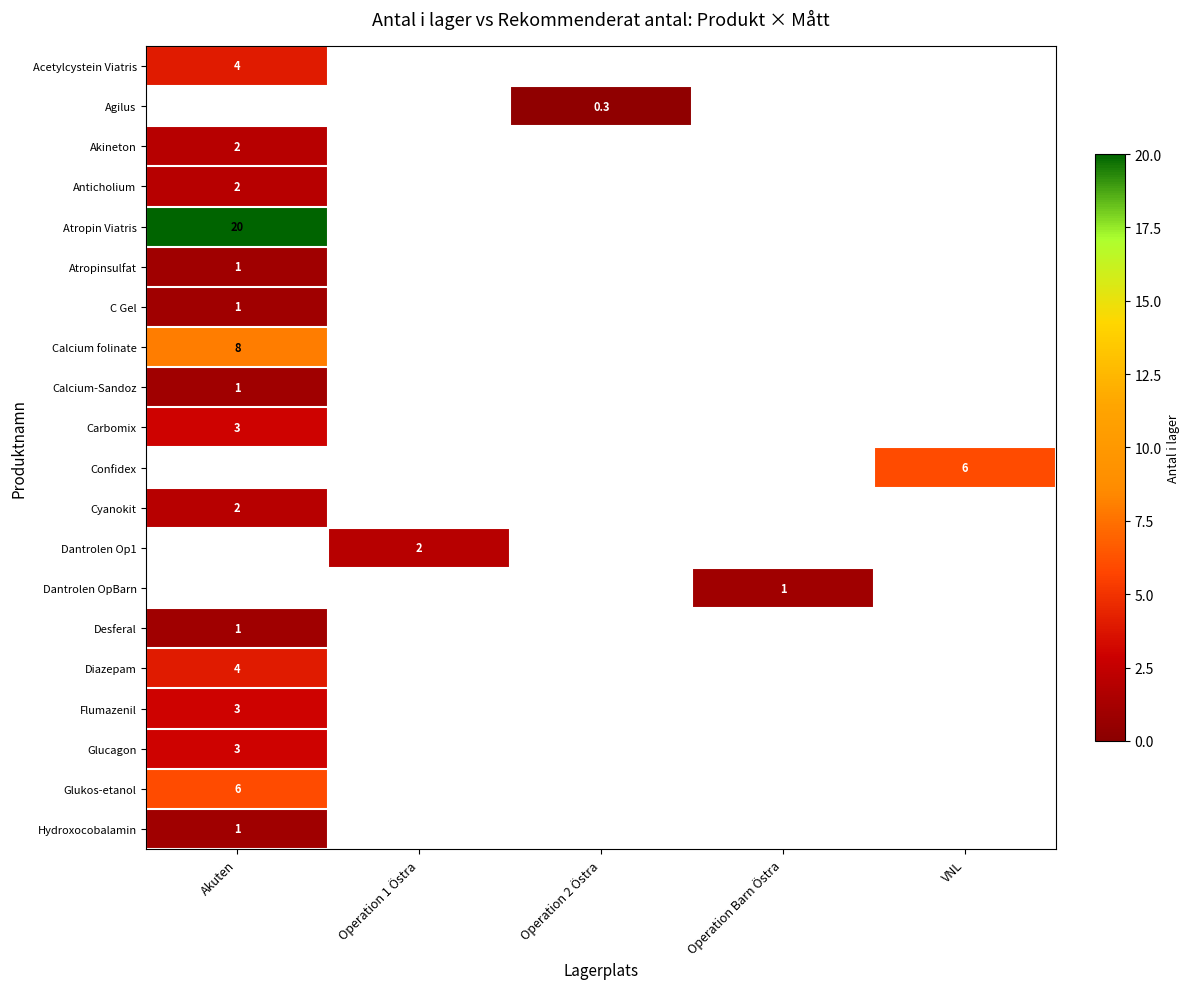

The Calcium folinate series shows 8.0 at Akuten. True or false?

True